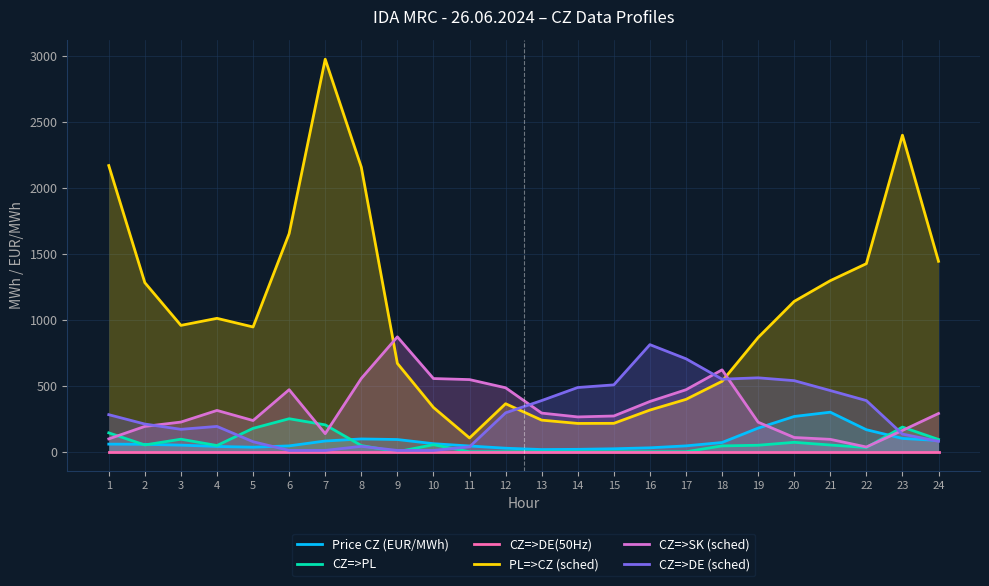

The value of PL=>CZ (sched) at 17 is 255.1. True or false?

False